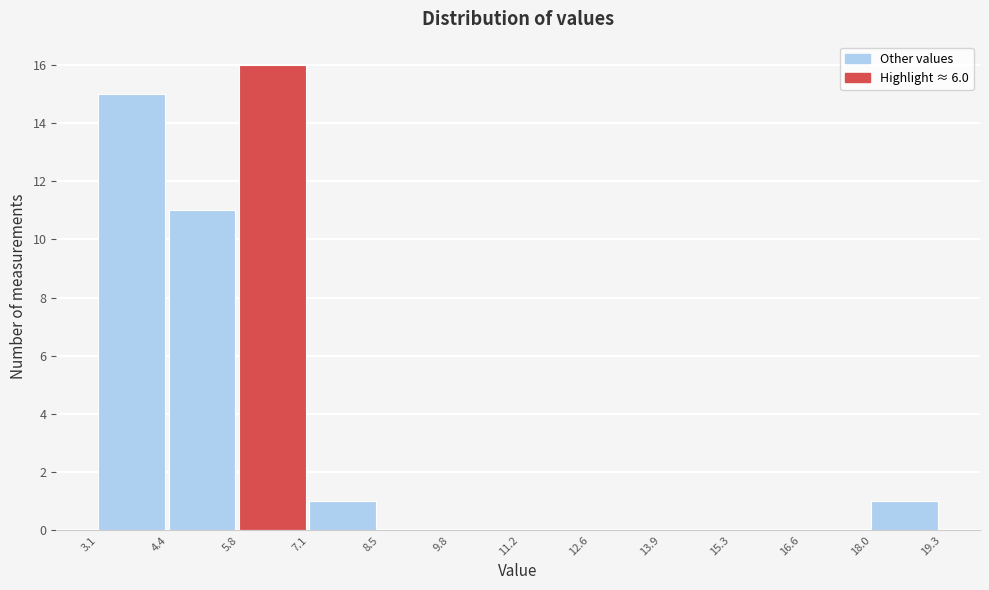

How tall is the bar that spans 3.1 to 4.4 on the x-axis? The values are not printed on the chart, so give them approximately, as read against the axis.

15